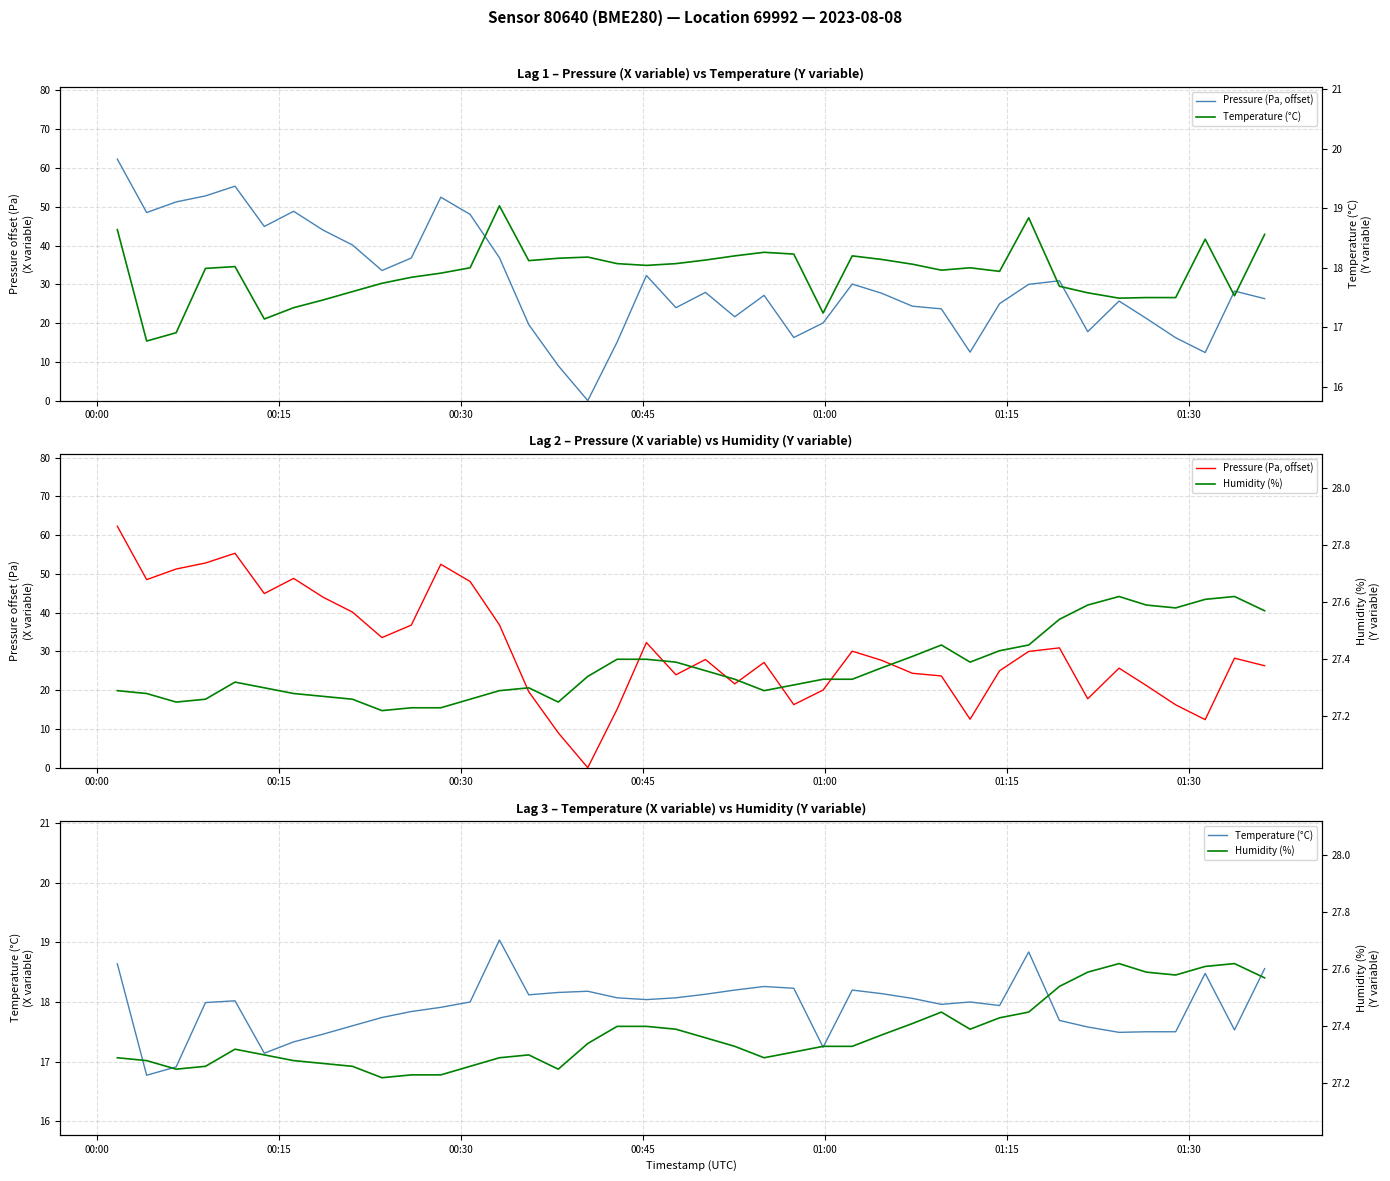

At which category is the sum across all series the highest?

00:00